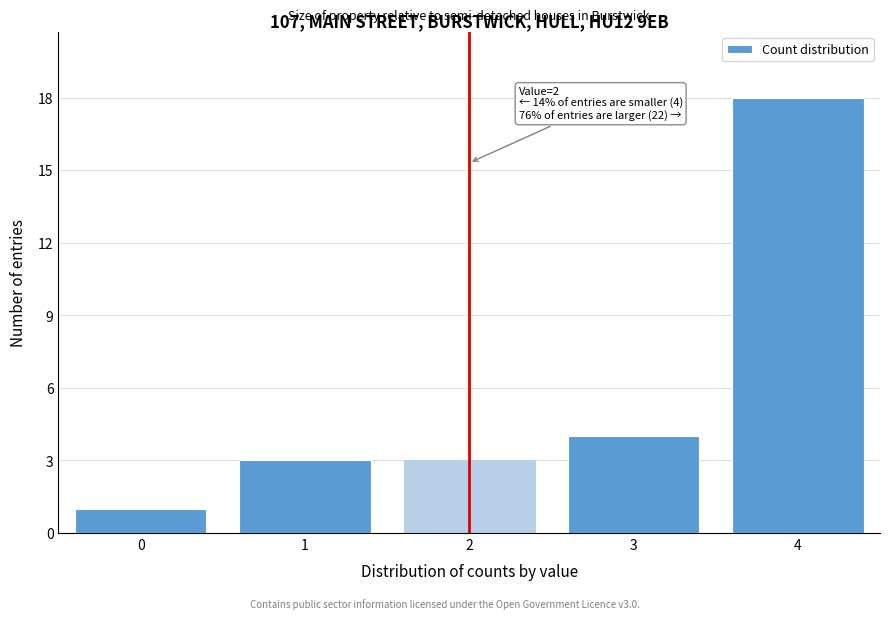

Reading left to right, extract all data points from this chart.

0=1	1=3	2=3	3=4	4=18